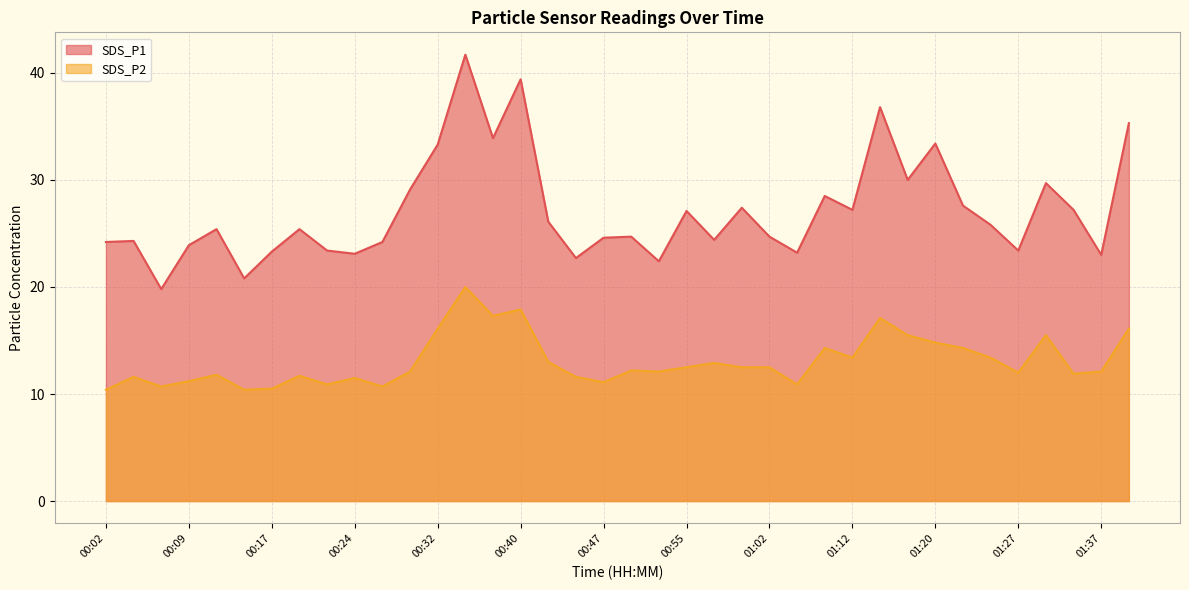

True or false: SDS_P2 and SDS_P1 cross at least once.

False